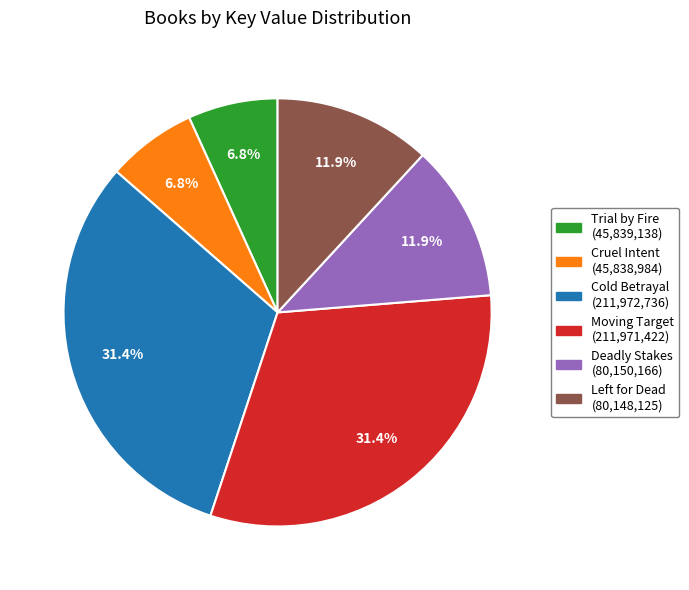

How many slices are in this pie chart?

6